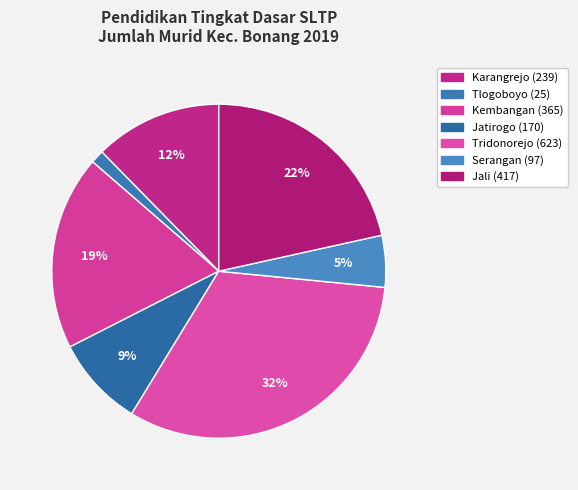

Which has a higher value, Jatirogo or Serangan?

Jatirogo